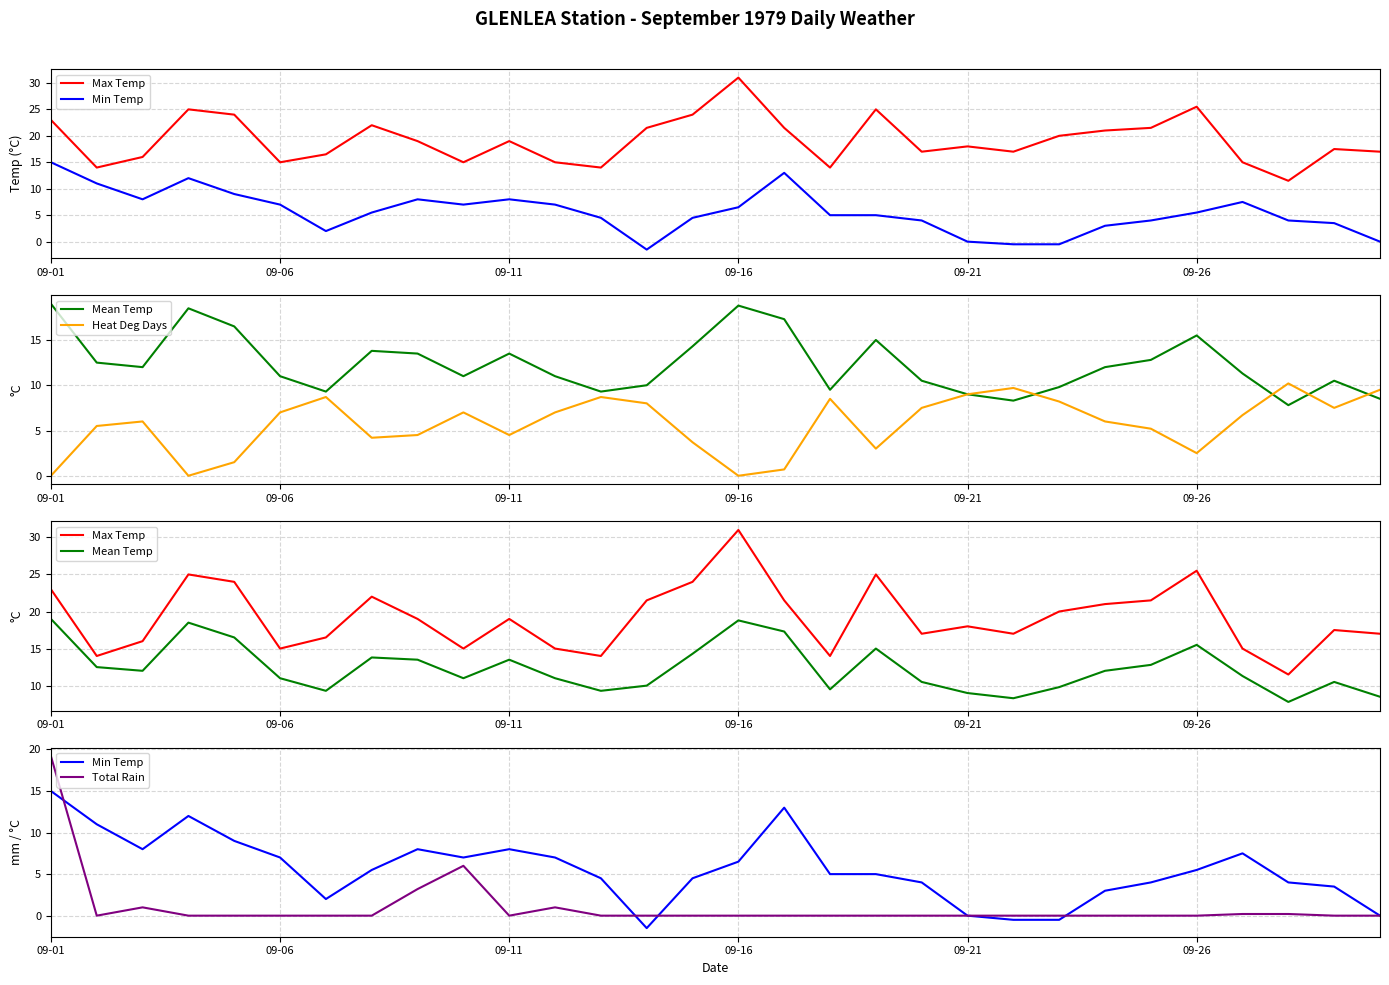

How many series are shown in this chart?

5